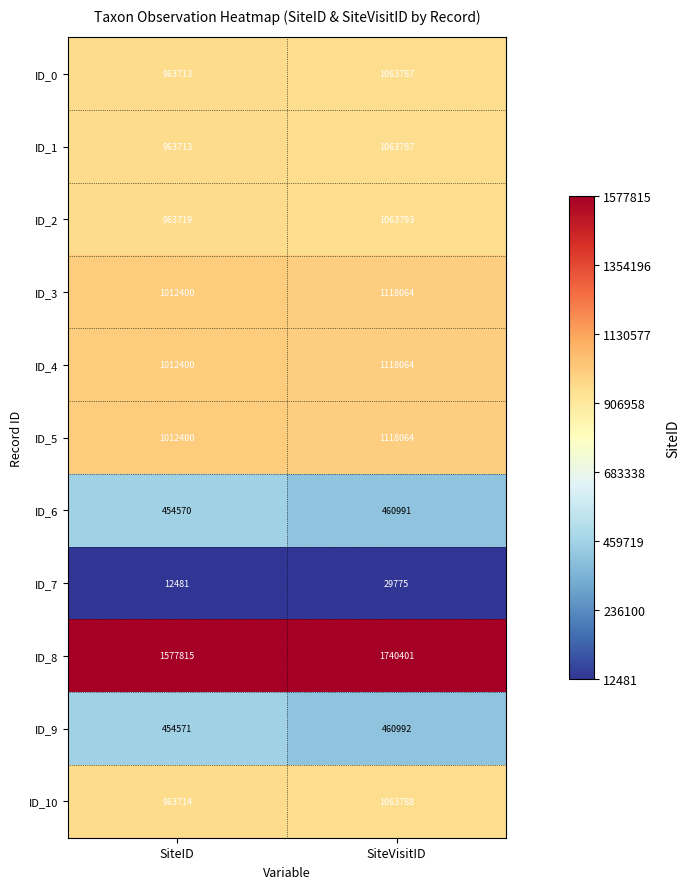

What is the approximate value of ID_8 at SiteVisitID?

1740401